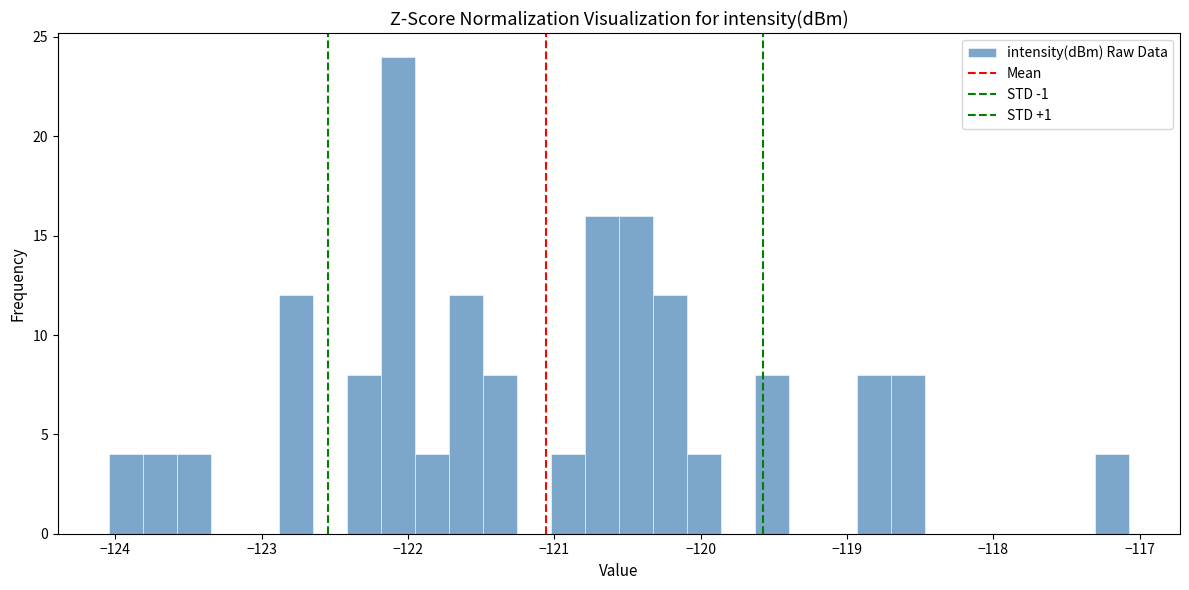

Around what value on the x-axis is the tallest bar? Give the approximate position of its centre, as read against the axis.

-122.1